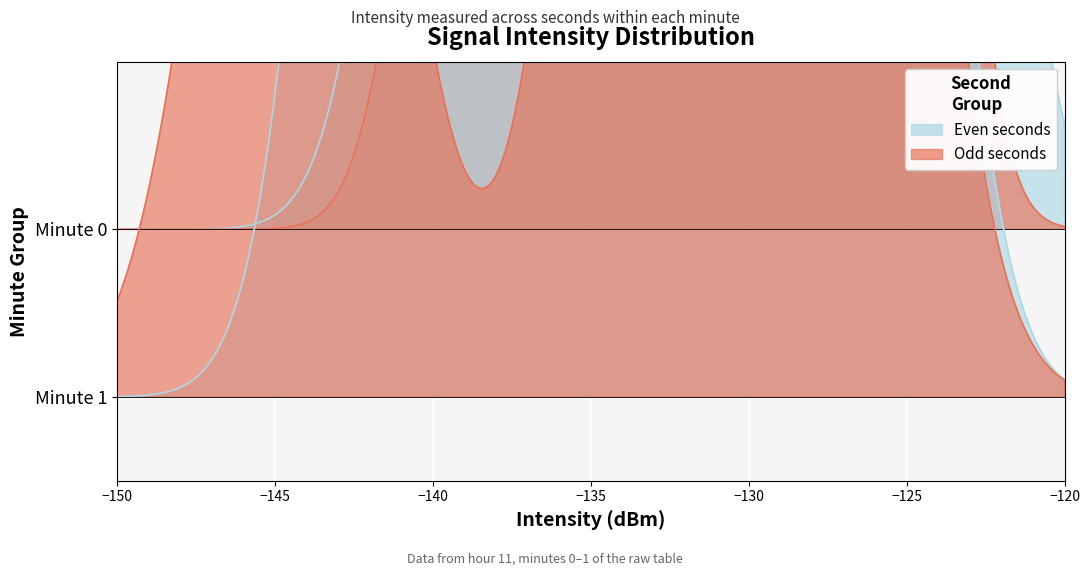

How many data points are less than -129?

22